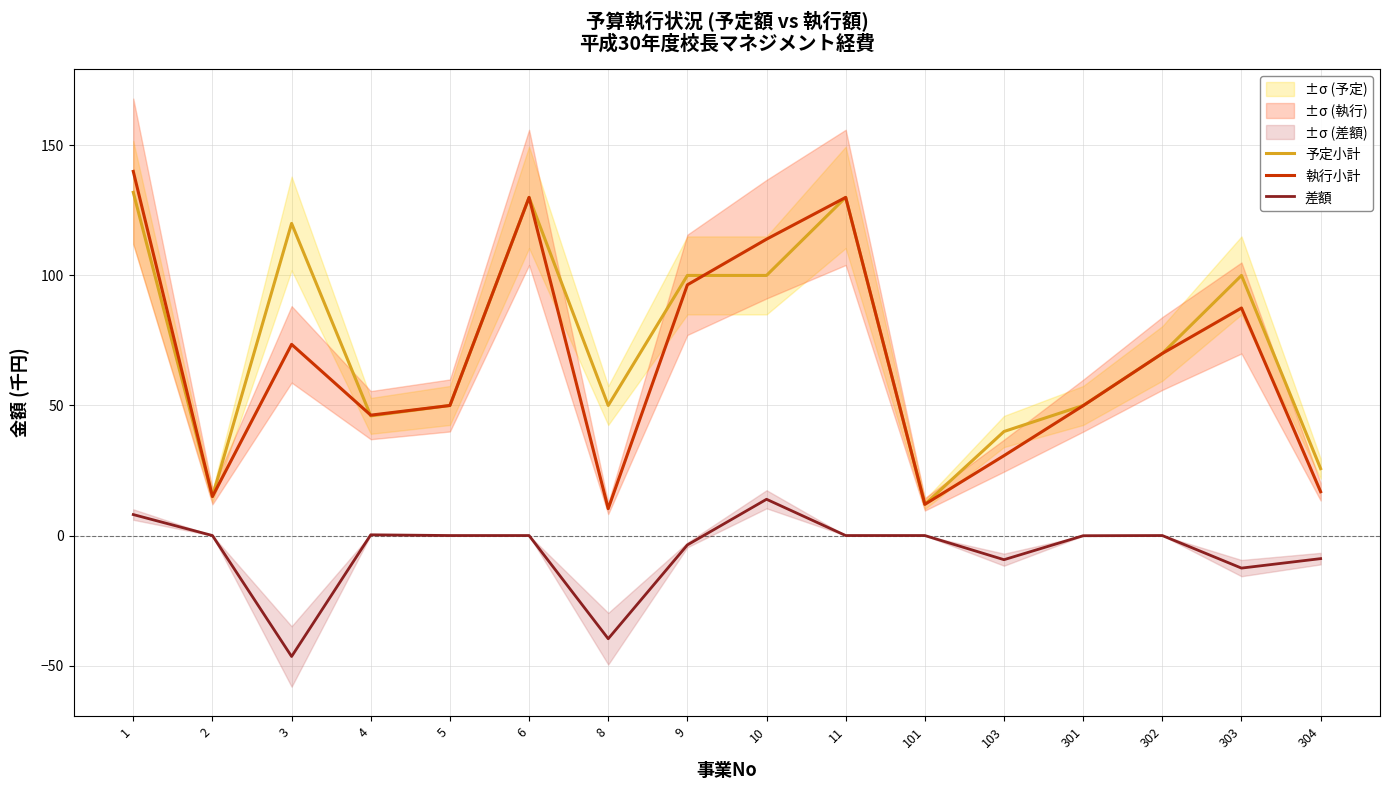

What is the highest value of the 差額 series?

13.9